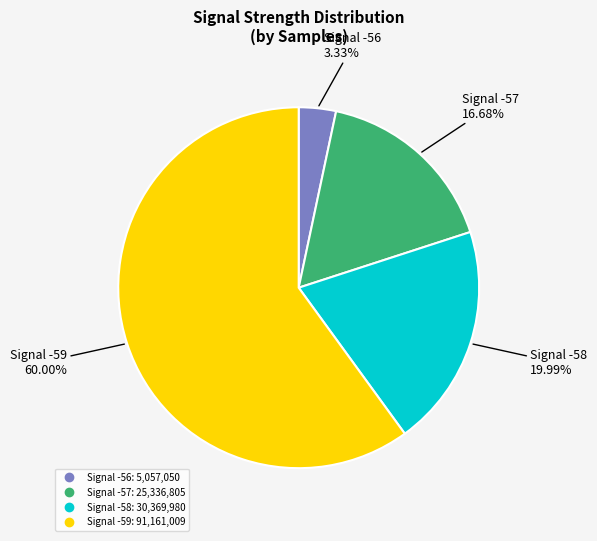

Does any single category account for the majority?

Yes